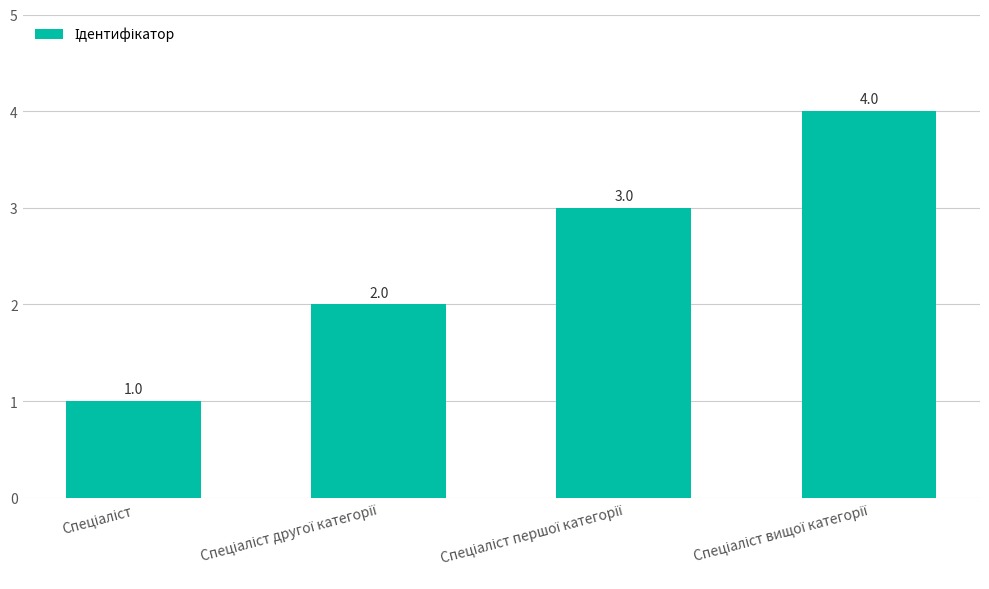

What is the value of the 1st bar from the left?

1